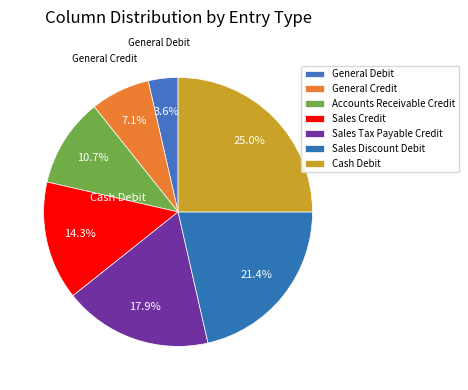

The General Credit slice represents 7% of the pie. True or false?

True